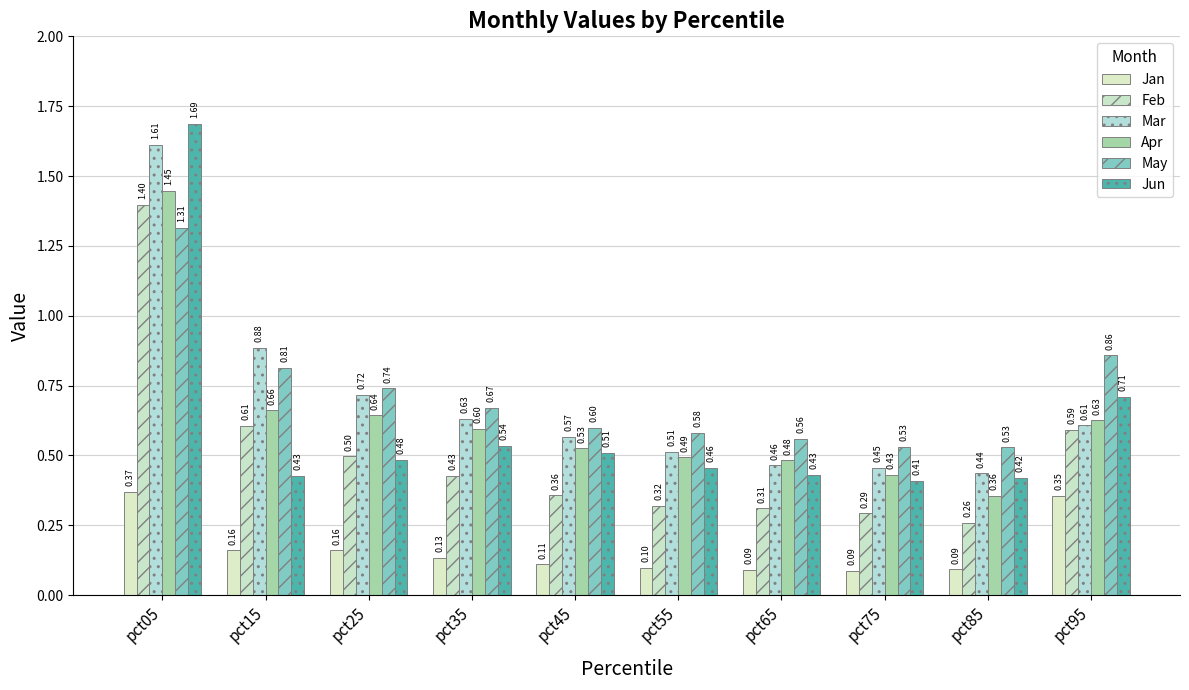

Which series has the largest range (max minus min)?

Jun